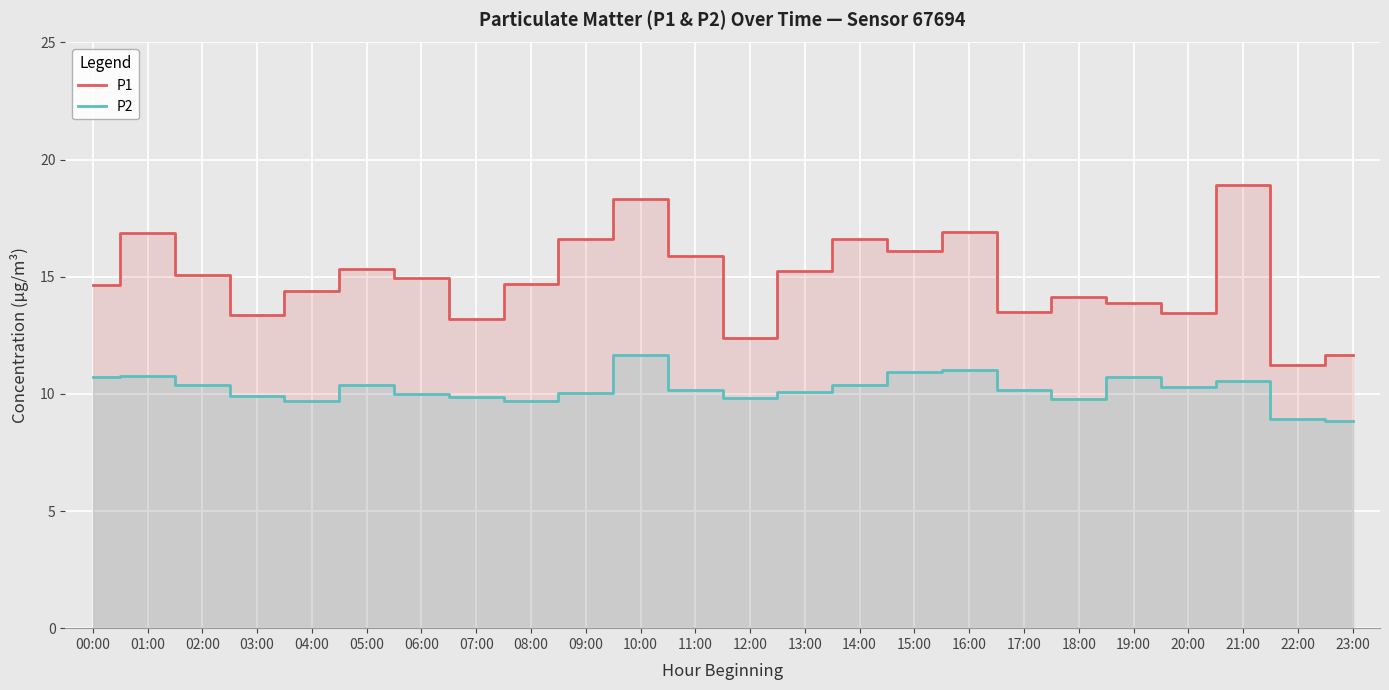

True or false: P1 and P2 cross at least once.

False